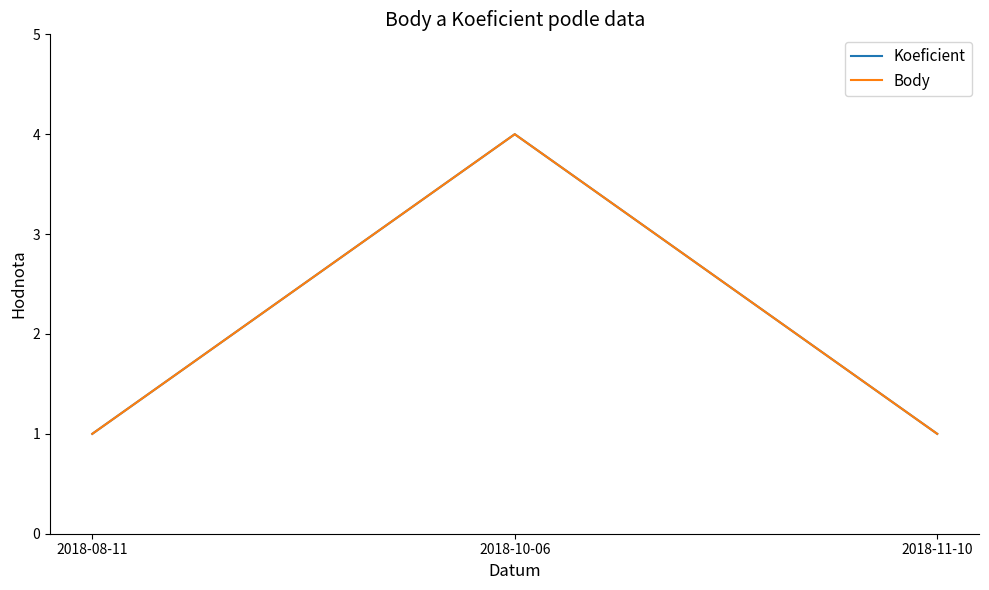

Does the chart have visible grid lines?

No